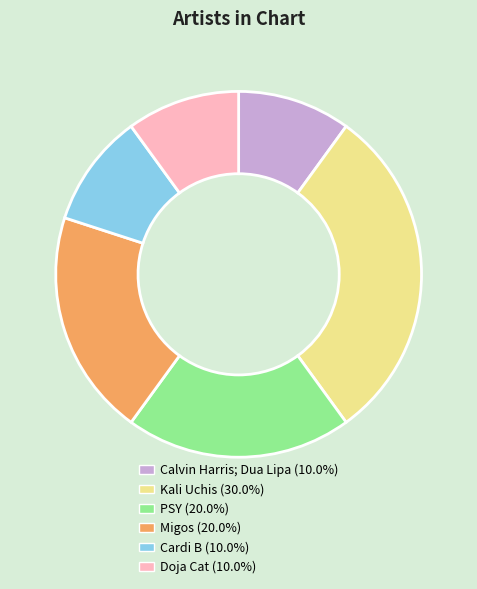

Do Cardi B (10.0%) and Kali Uchis (30.0%) together represent more than half of the pie?

No